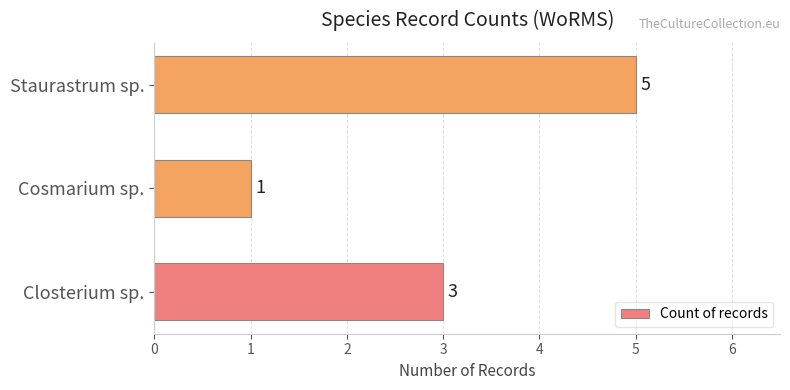

List the labels in order of value, smallest first.

Cosmarium sp., Closterium sp., Staurastrum sp.